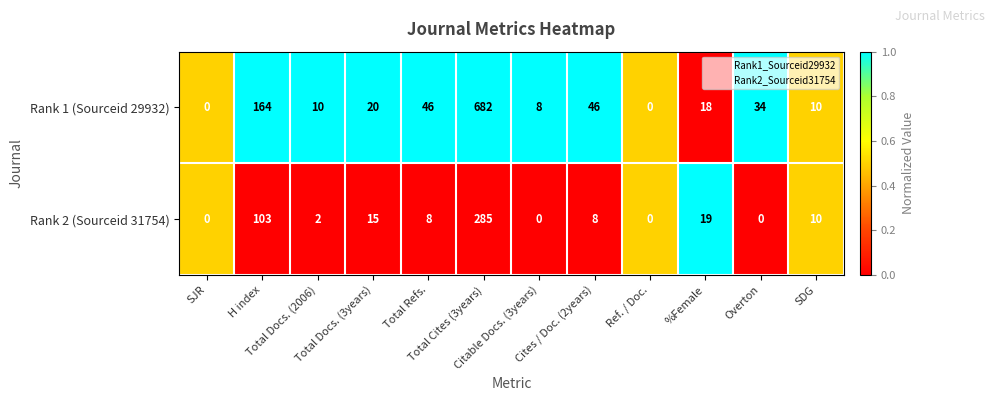

What is the difference between the maximum and minimum values in the Rank 2 (Sourceid 31754) series?

285